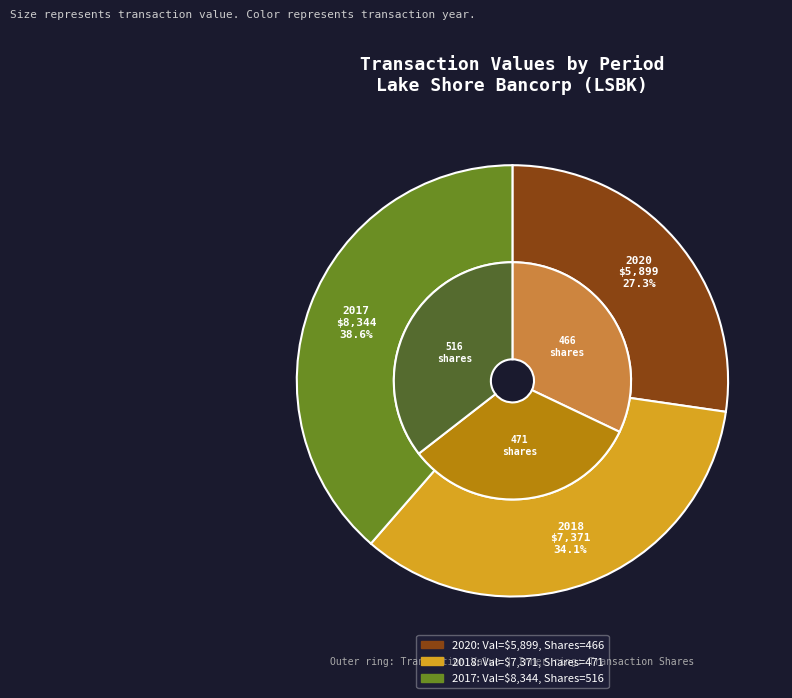

Which has a higher value, 2017 (rptOwnerDetailsId=1) or 2018 (rptOwnerDetailsId=2)?

2017 (rptOwnerDetailsId=1)